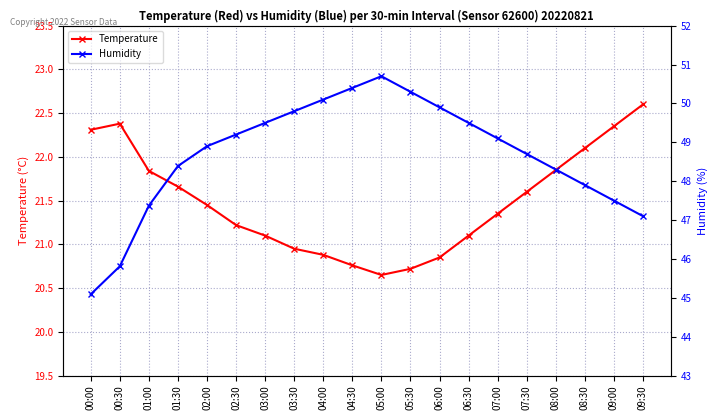

What is the sum of all Humidity values?

973.6